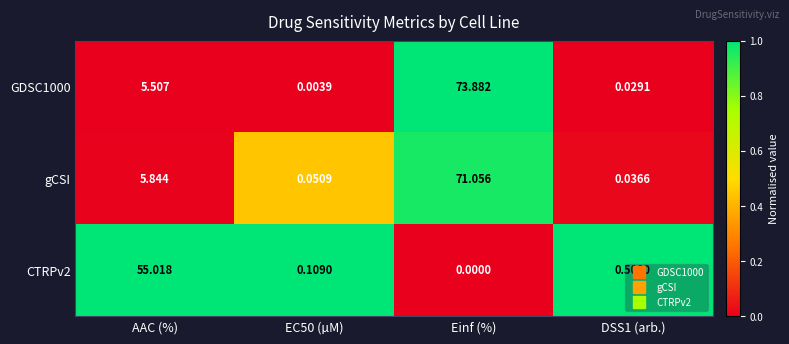

At which category does the chart reach its peak across all series?

Einf (%)